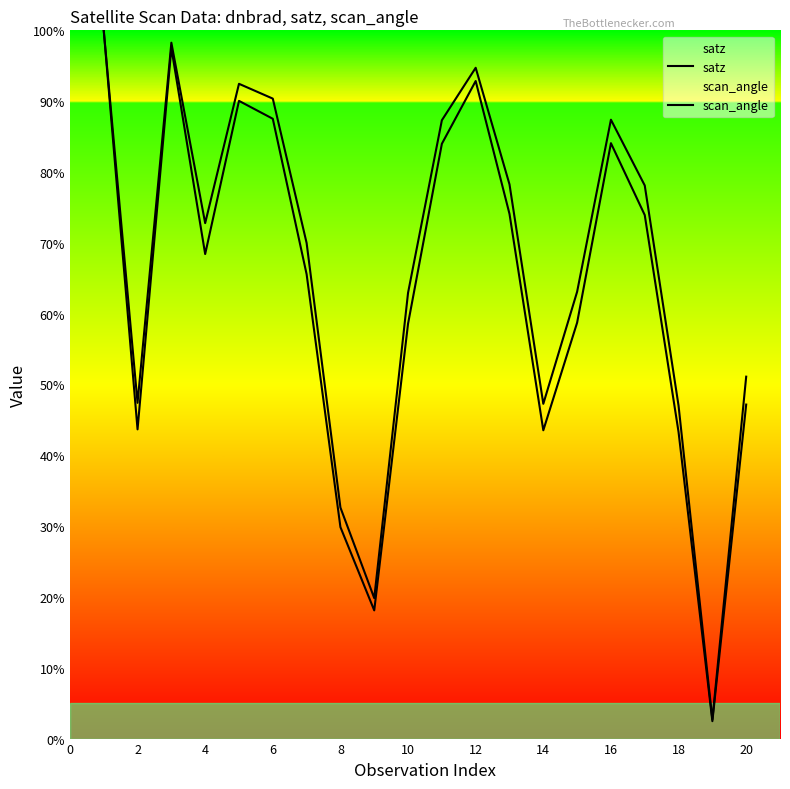

What is the difference between the maximum and second lowest values in the satz series?

81.9